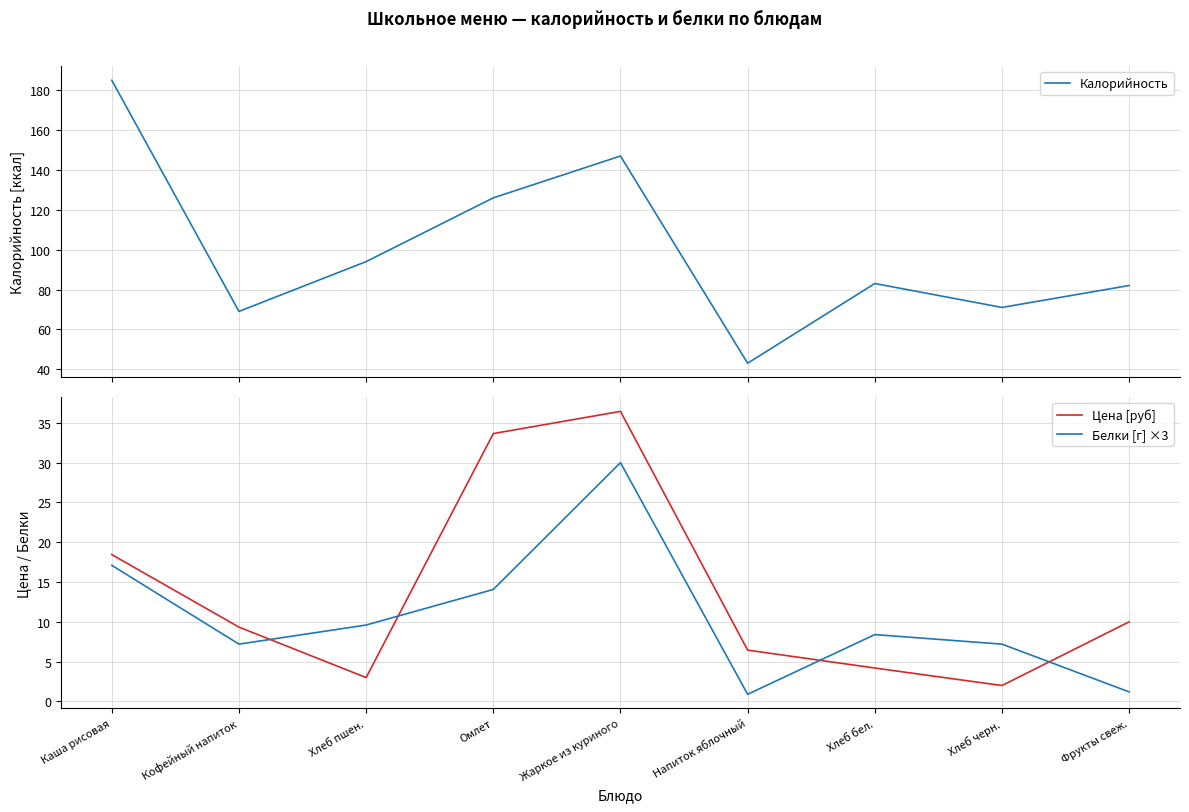

How many data points does each series have?

9